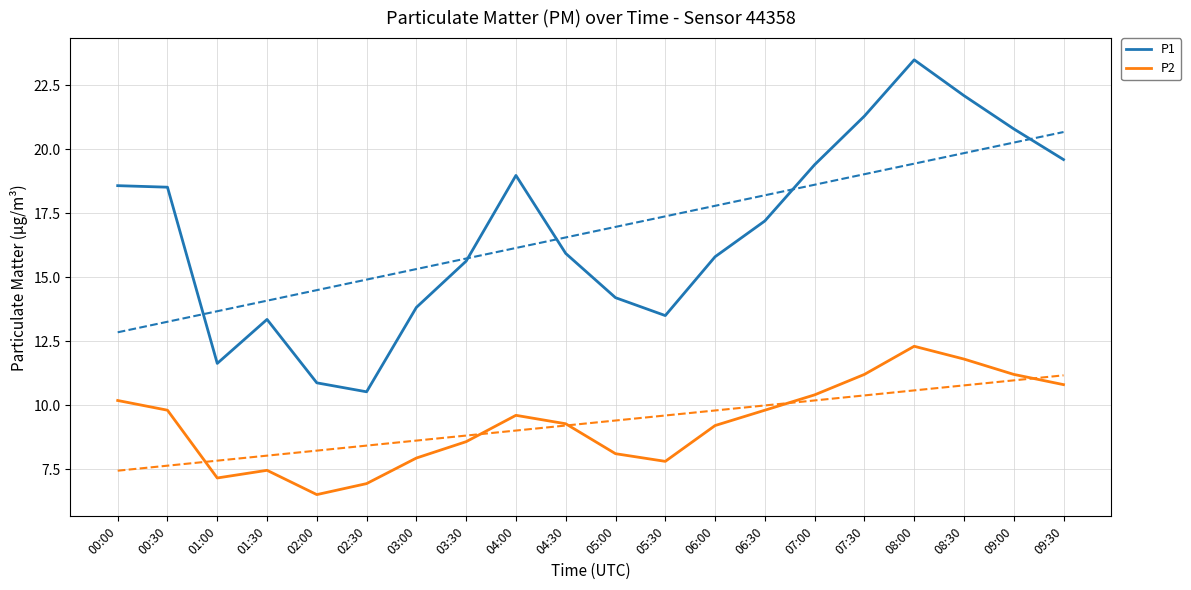

True or false: P2 and P1 intersect in this chart.

False